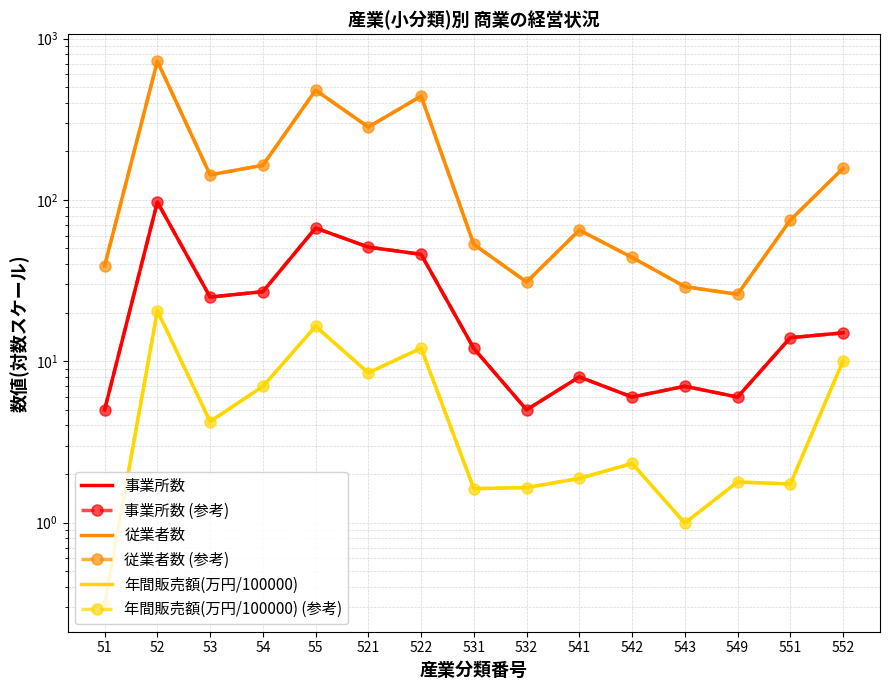

Reading left to right, list all the values displayed in this chart.

事業所数: 51=5.0	52=97.0	53=25.0	54=27.0	55=67.0	521=51.0	522=46.0	531=12.0	532=5.0	541=8.0	542=6.0	543=7.0	549=6.0	551=14.0	552=15.0
事業所数 (参考): 51=5.0	52=97.0	53=25.0	54=27.0	55=67.0	521=51.0	522=46.0	531=12.0	532=5.0	541=8.0	542=6.0	543=7.0	549=6.0	551=14.0	552=15.0
従業者数: 51=39.0	52=723.0	53=143.0	54=164.0	55=479.0	521=283.0	522=440.0	531=53.0	532=31.0	541=65.0	542=44.0	543=29.0	549=26.0	551=75.0	552=157.0
従業者数 (参考): 51=39.0	52=723.0	53=143.0	54=164.0	55=479.0	521=283.0	522=440.0	531=53.0	532=31.0	541=65.0	542=44.0	543=29.0	549=26.0	551=75.0	552=157.0
年間販売額(万円/100000): 51=0.3	52=20.5	53=4.2	54=7.0	55=16.5	521=8.5	522=12.1	531=1.6	532=1.6	541=1.9	542=2.3	543=1.0	549=1.8	551=1.7	552=10.0
年間販売額(万円/100000) (参考): 51=0.3	52=20.5	53=4.2	54=7.0	55=16.5	521=8.5	522=12.1	531=1.6	532=1.6	541=1.9	542=2.3	543=1.0	549=1.8	551=1.7	552=10.0